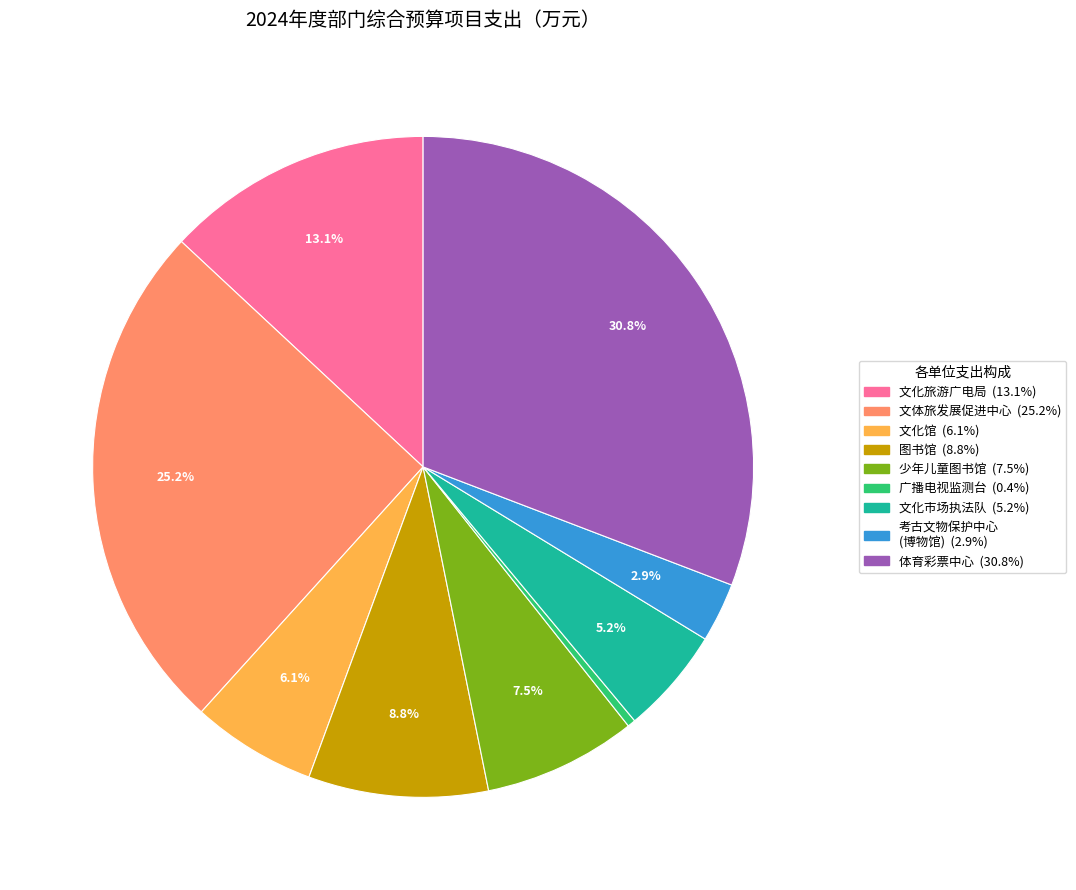

Is there any slice that represents more than half of the pie?

No